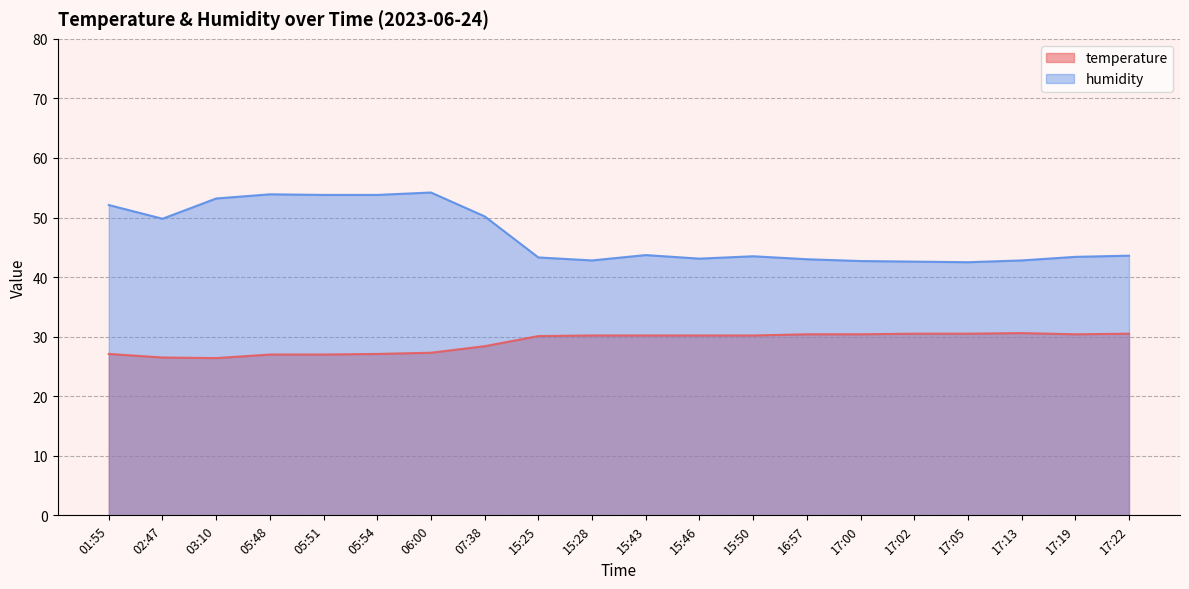

What is the highest value of the temperature series?

30.6